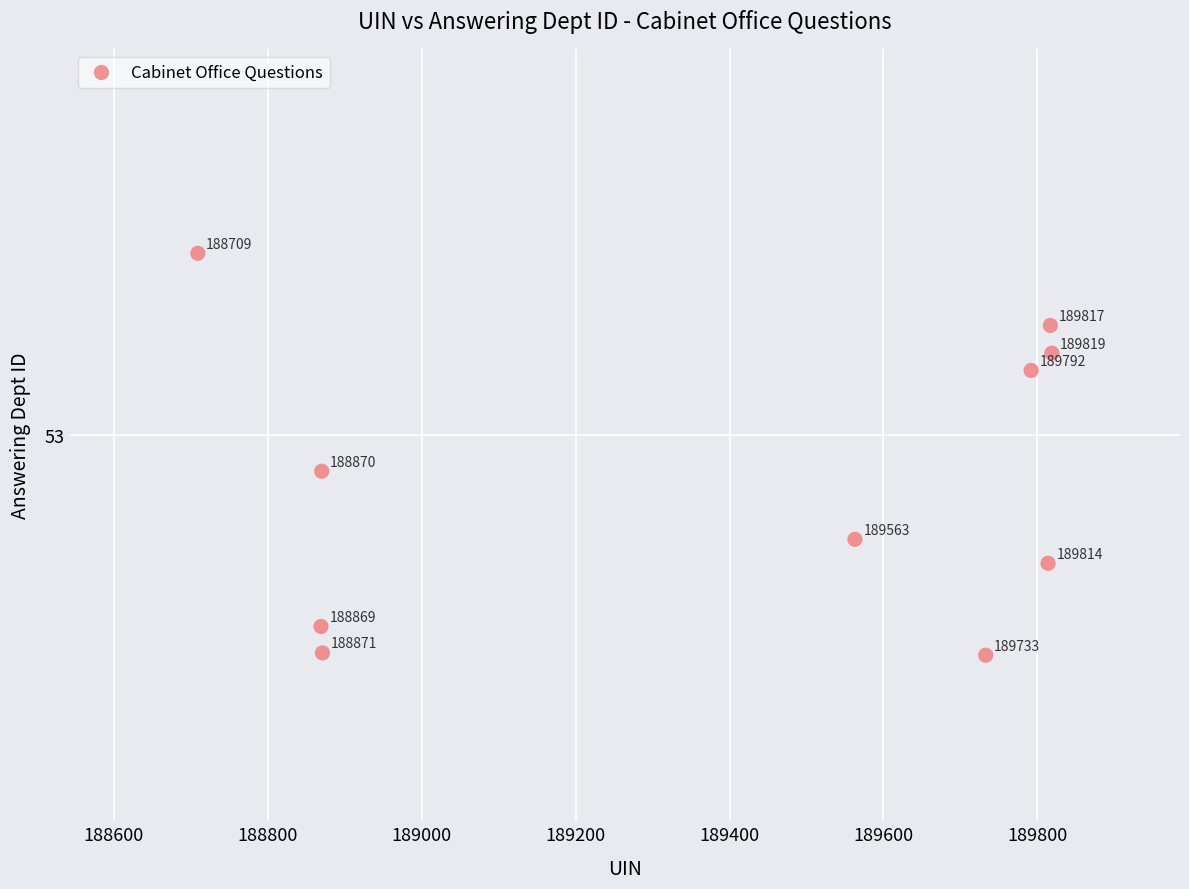

What is the range of Y values (max minus min)?

0.5